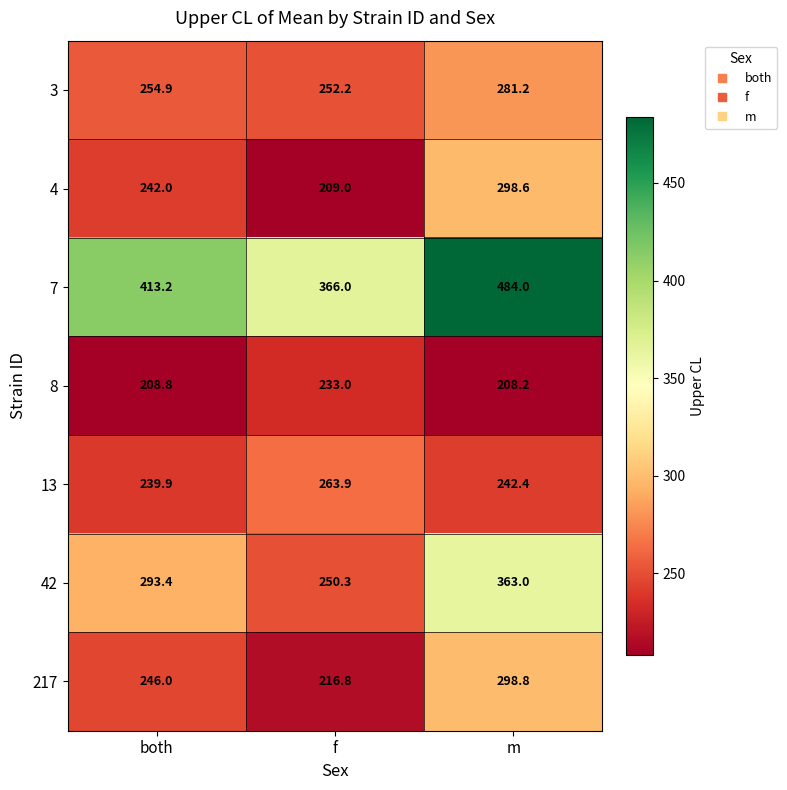

The 3 series shows 157.8 at both. True or false?

False